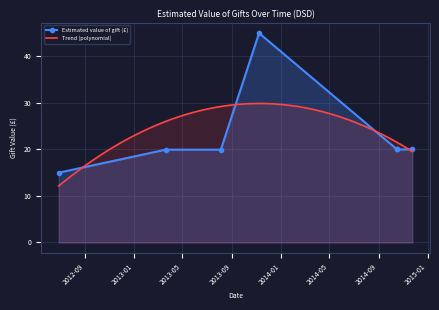

Which label corresponds to the largest value in the chart?

2013-11-08